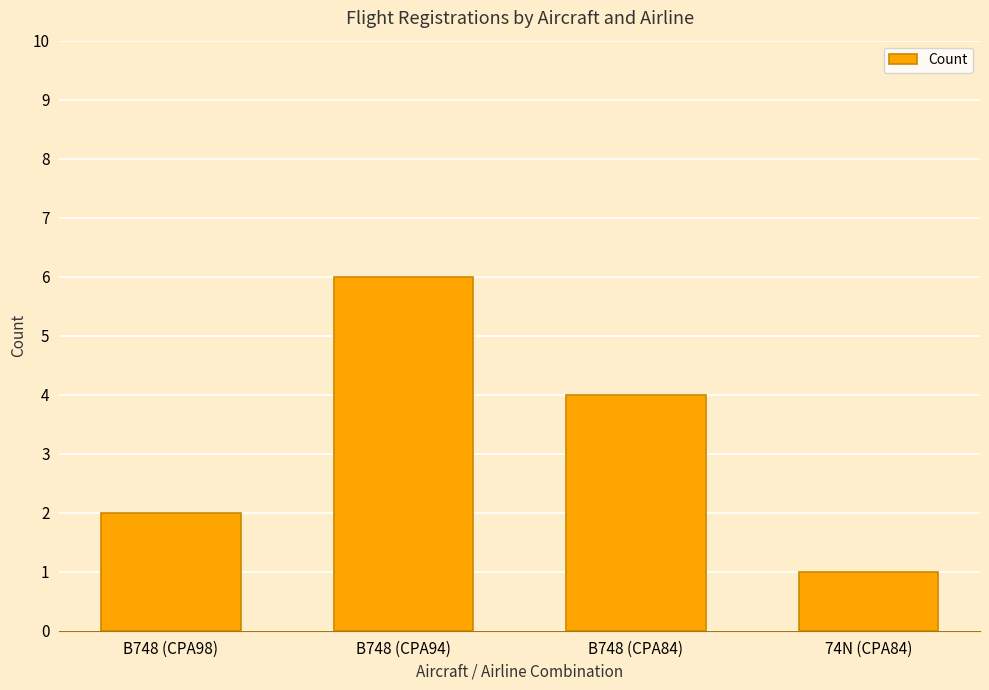

What is the change in value from B748 (CPA84) to 74N (CPA84)?

-3